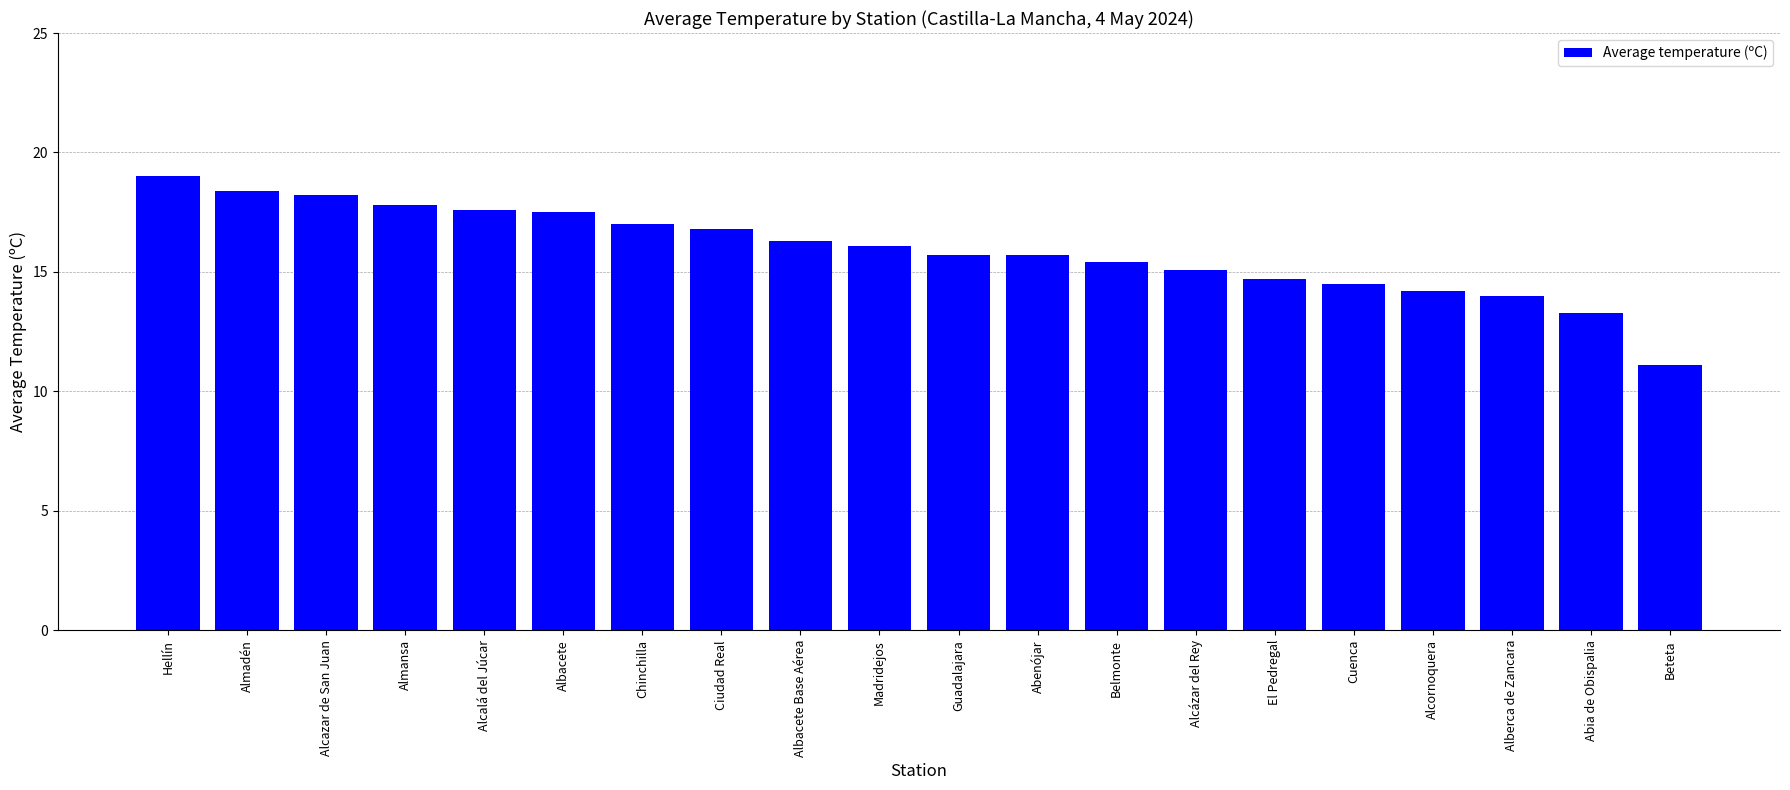

Which has a higher value, Alberca de Zancara or Ciudad Real?

Ciudad Real